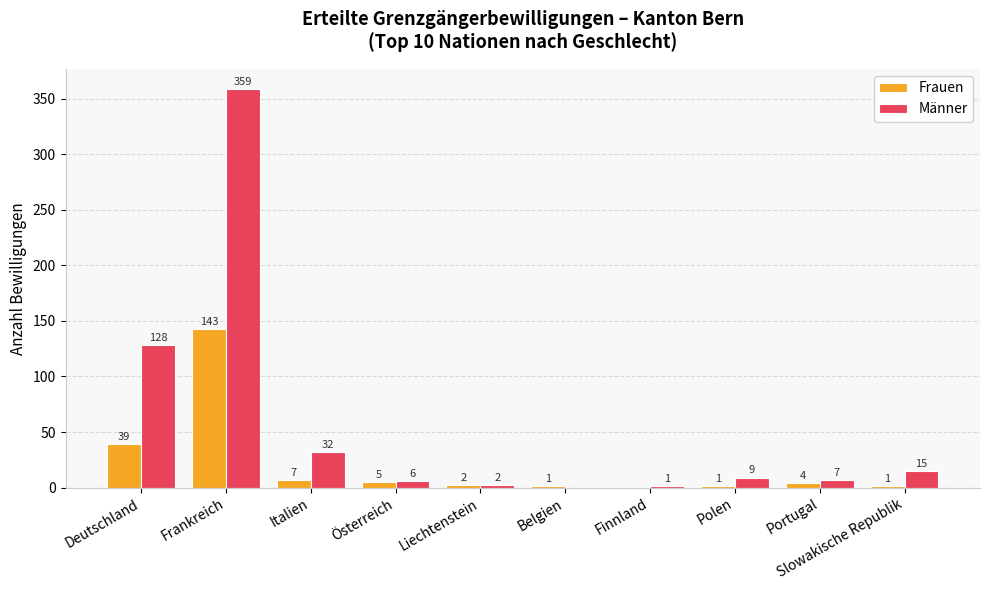

The value of Frauen at Polen is 1. True or false?

True